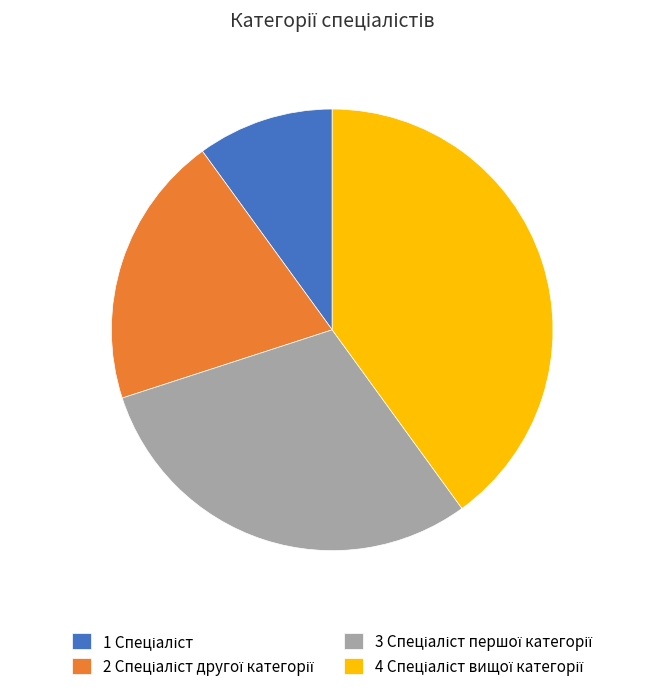

Is there any slice that represents more than half of the pie?

No